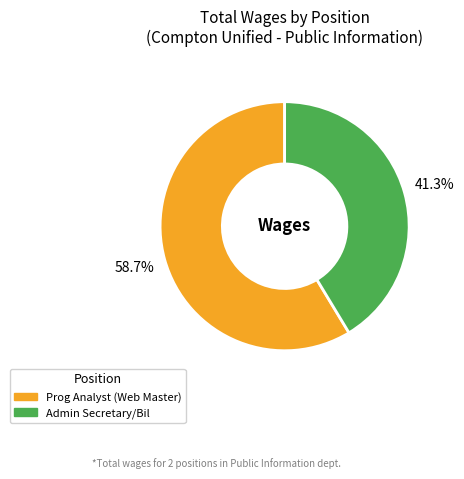

To the nearest percent, what is the difference between the largest and smallest slice percentages?

17%